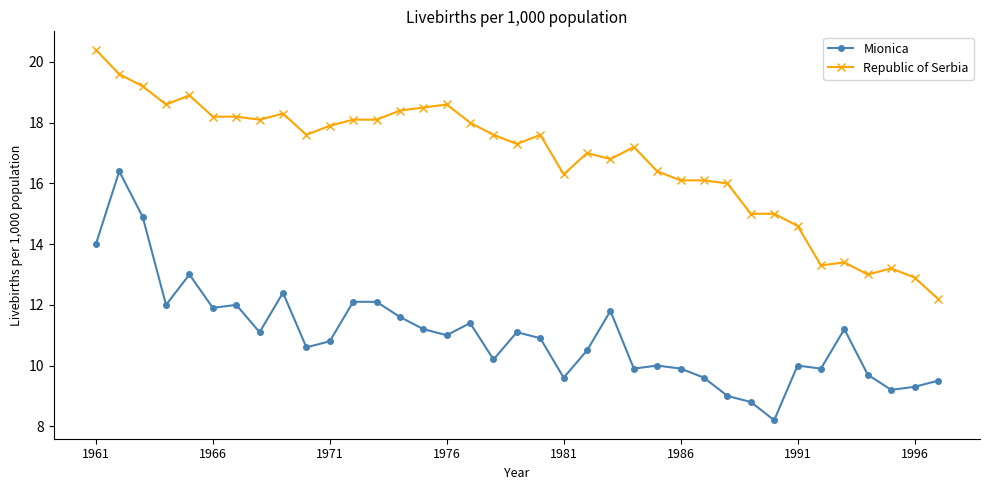

True or false: Mionica and Republic of Serbia intersect in this chart.

False